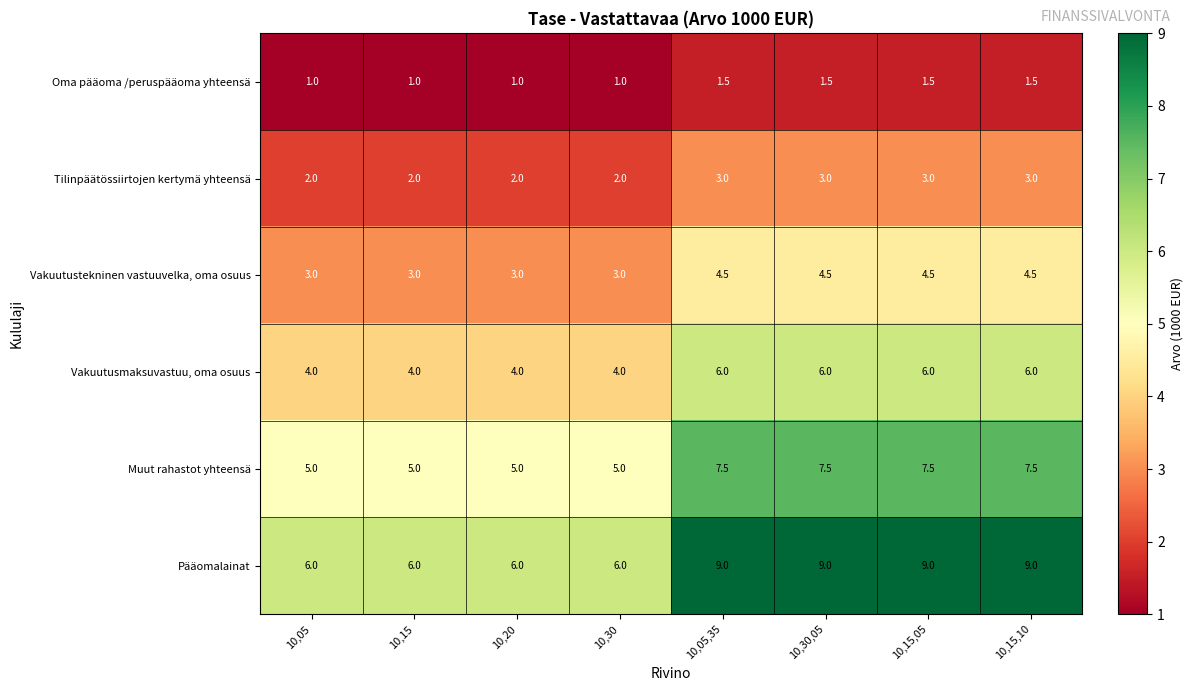

What is the highest value of the Vakuutustekninen vastuuvelka, oma osuus series?

4.5